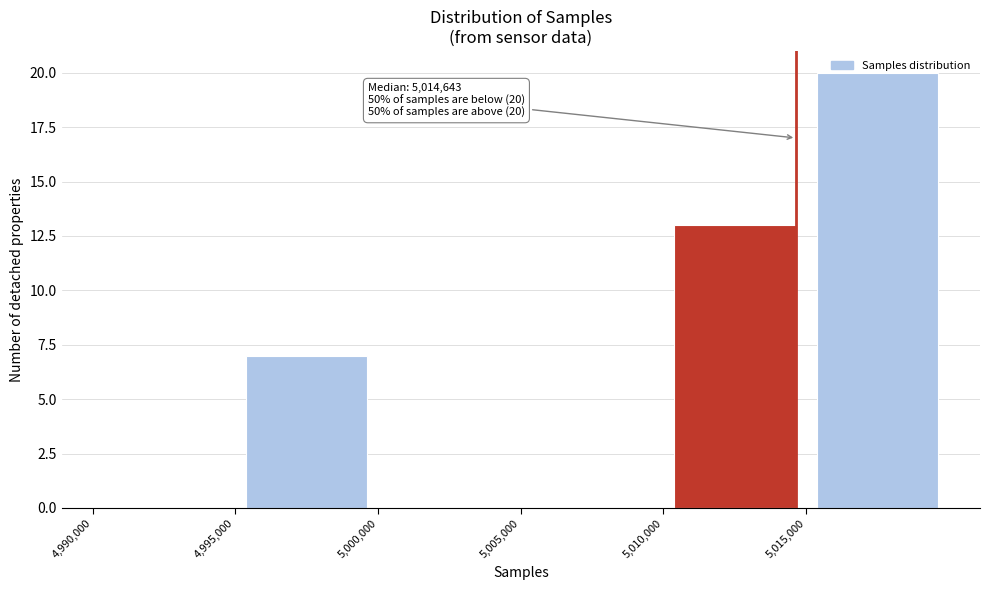

Which range on the x-axis has the tallest bar?

5015000 to 5020000